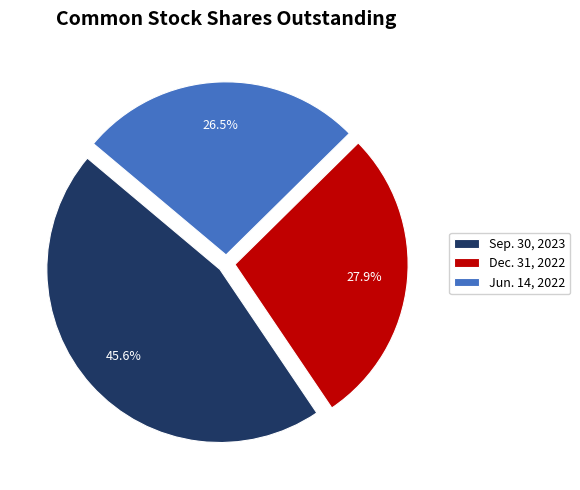

Is it true that Dec. 31, 2022 is 16% of the pie?

False